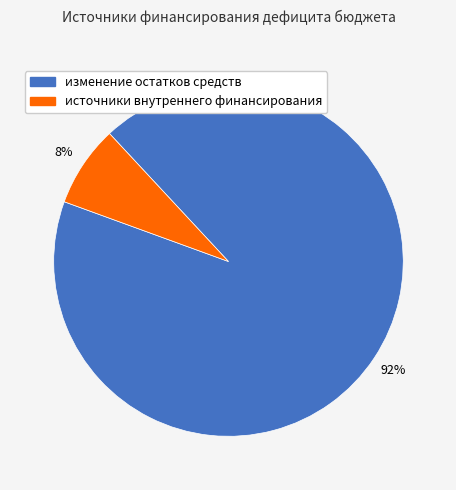

Is the sum of изменение остатков средств and источники внутреннего финансирования greater than half?

Yes